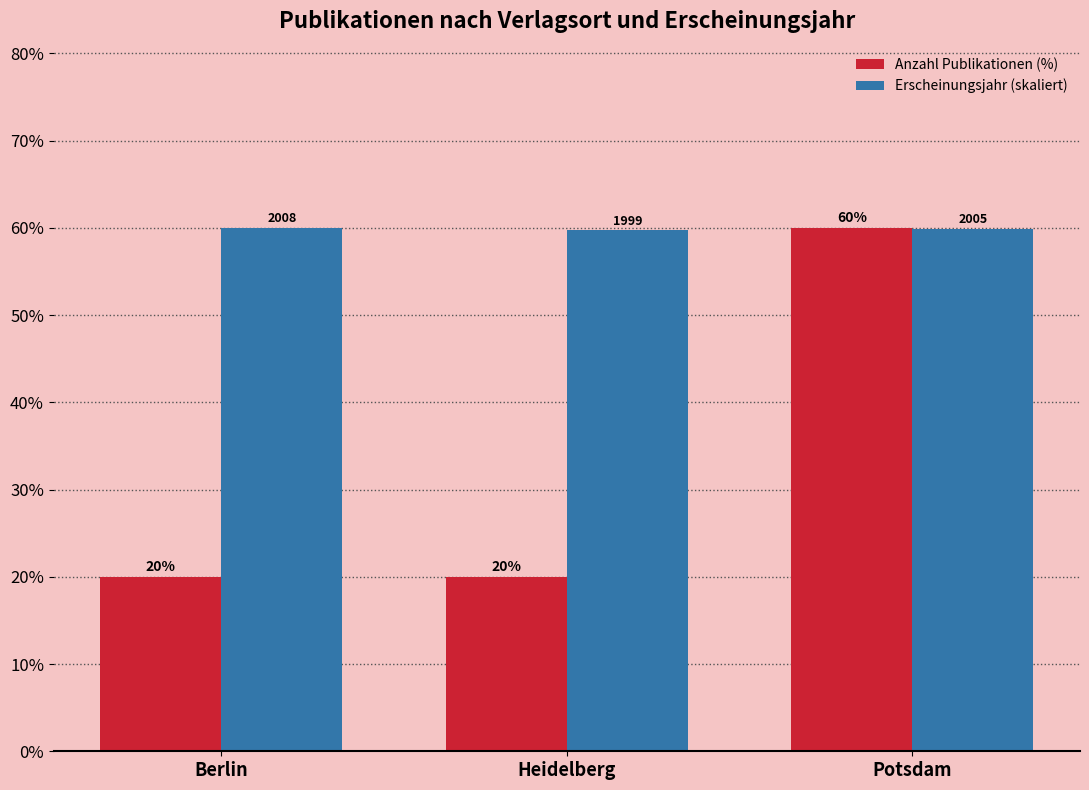

How many Erscheinungsjahr (skaliert) values are between 59 and 60?

3